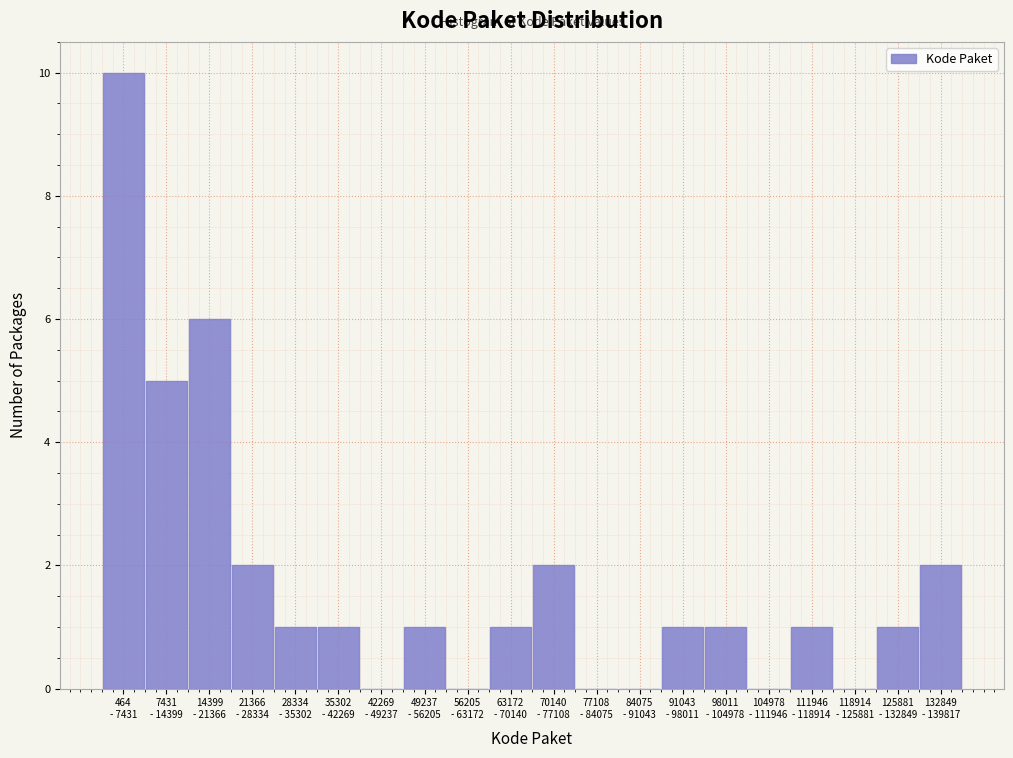

What is the sum of all values?

35